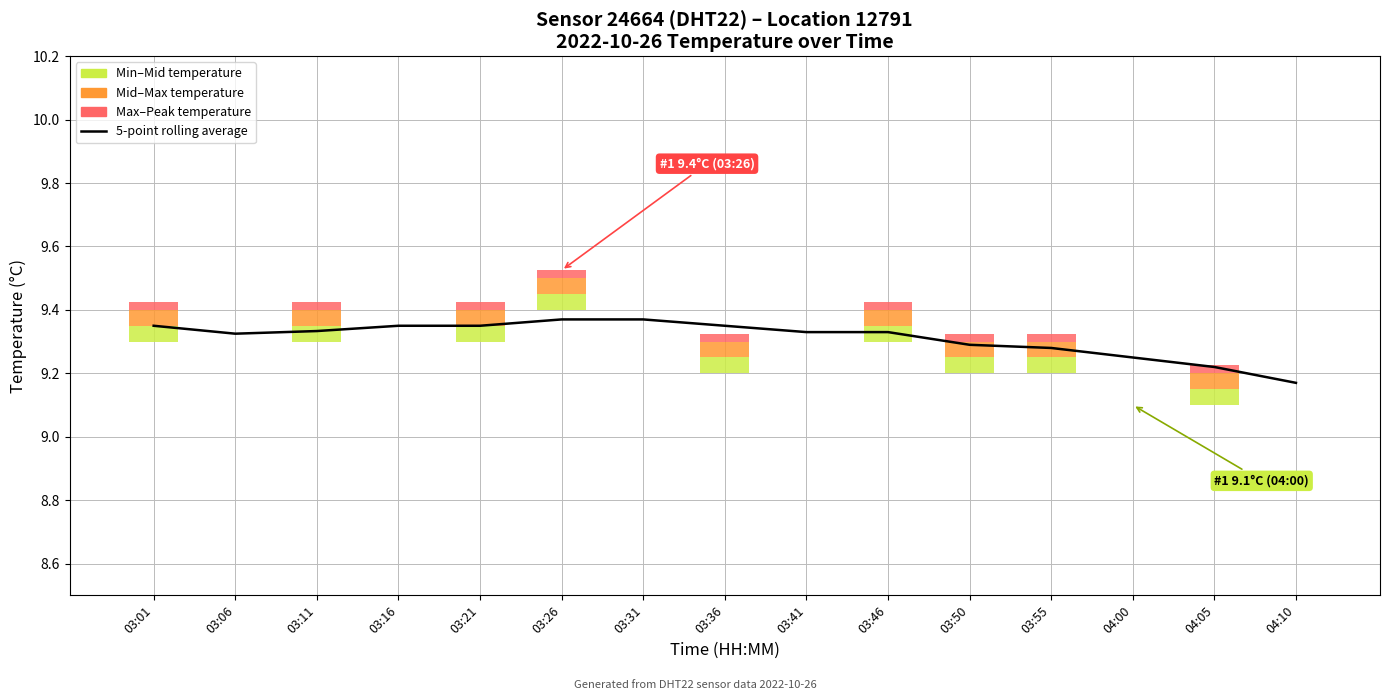

Where is the data nearest to the value 9?

04:10